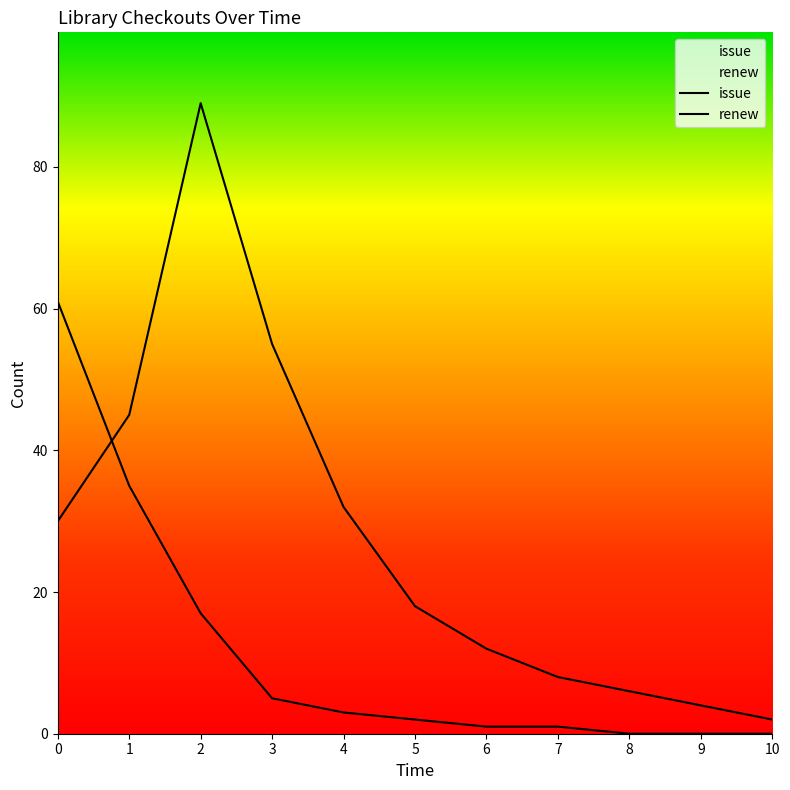

What is the difference between the maximum and minimum values in the issue series?

61